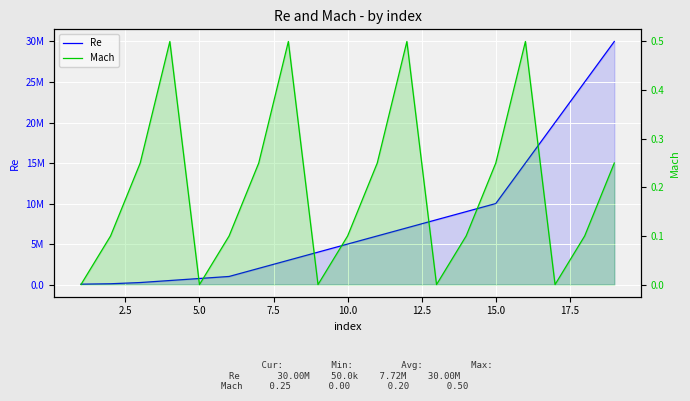

At 5.0, list the series in order from largest to smallest.

Re, Mach